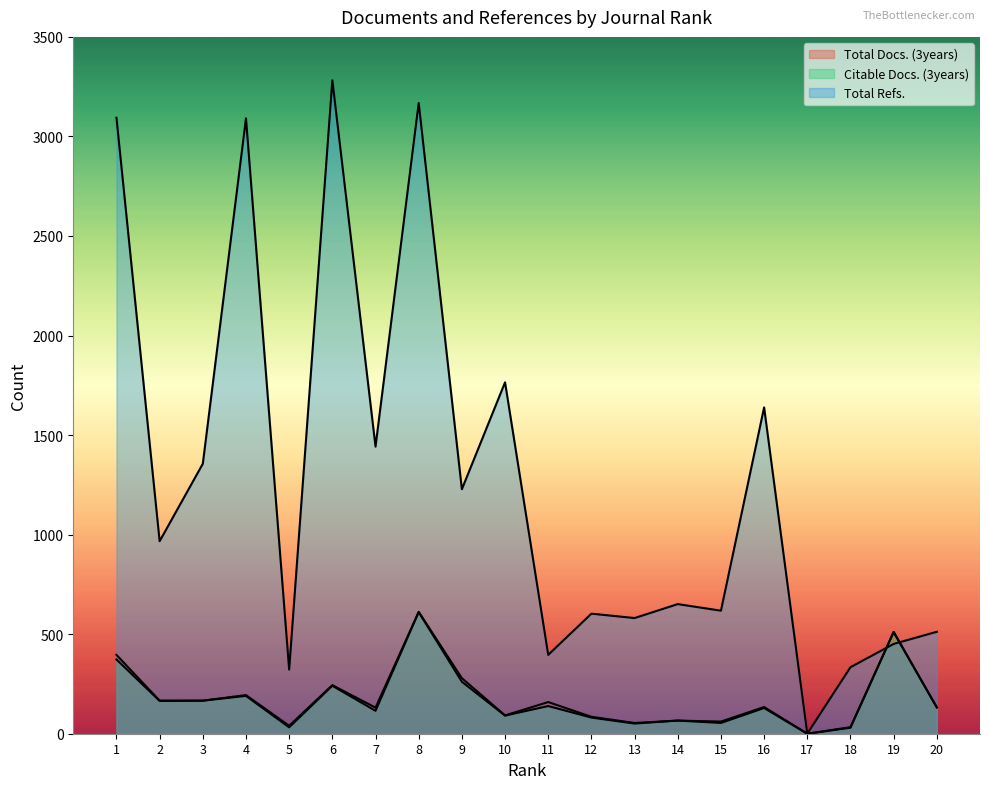

At how many categories does at least one series exceed 254?

19